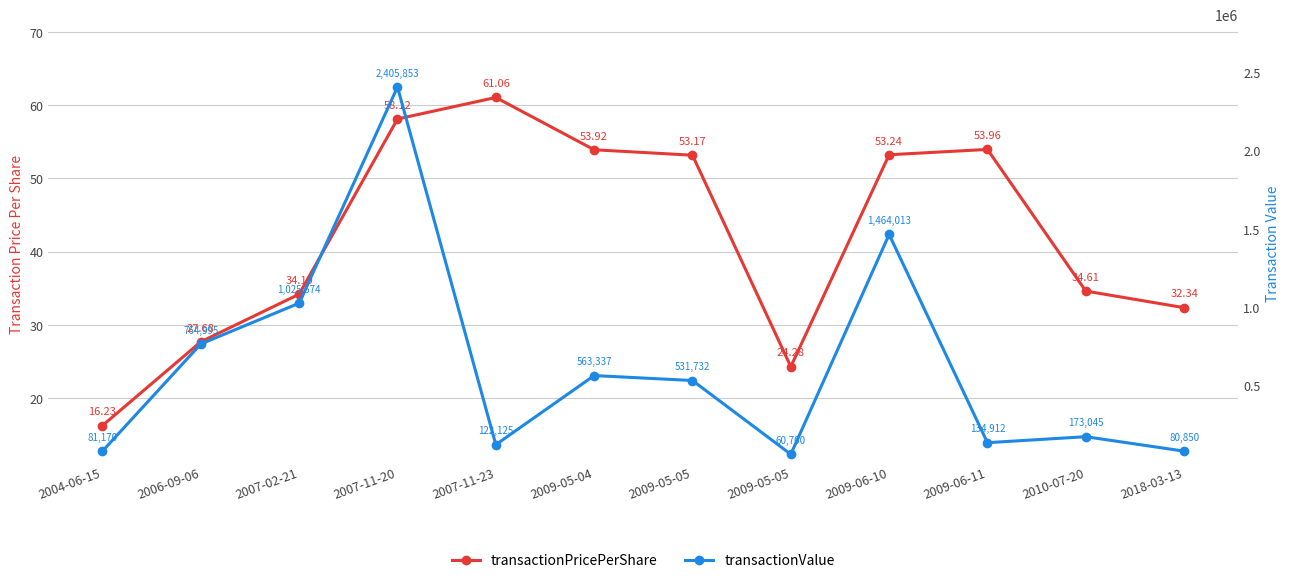

What is the difference between the second highest and minimum values in the transactionValue series?

1403313.0